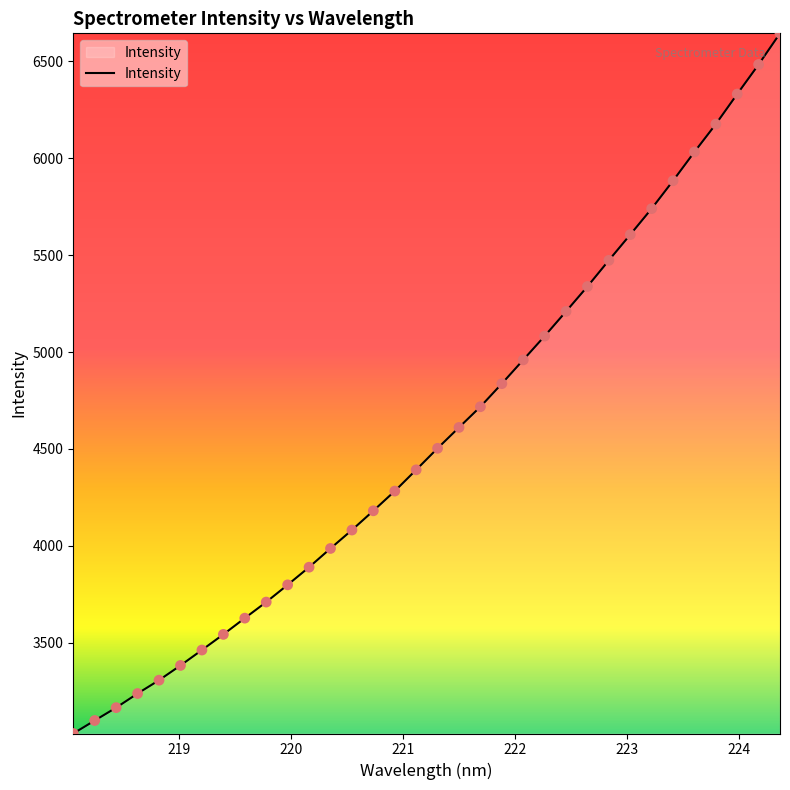

What is the maximum value shown in the chart?

6644.6